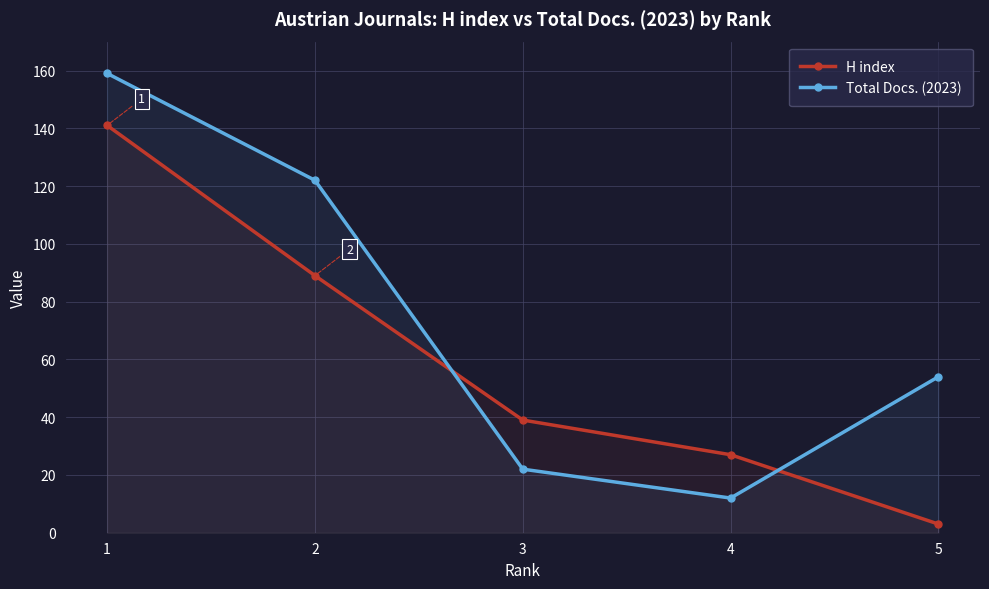

True or false: Total Docs. (2023) has more than 2 points higher than both neighbors.

False